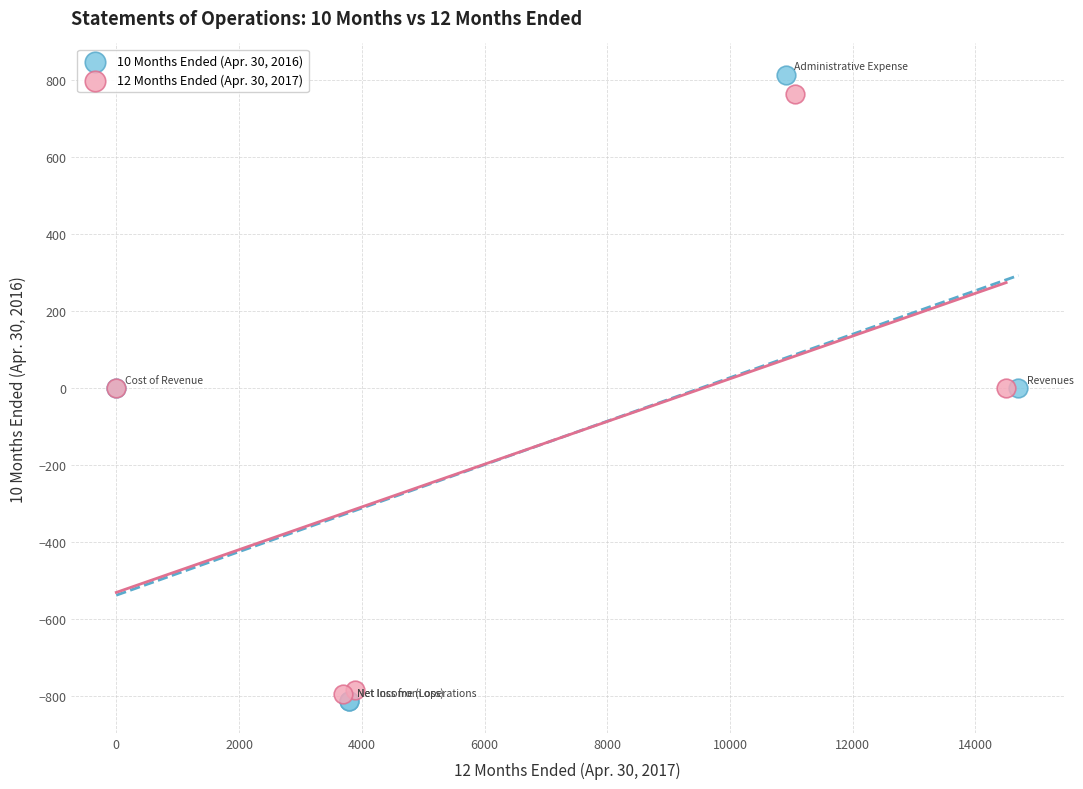

Which series has the largest Y range (max minus min)?

10 Months Ended (Apr. 30, 2016)